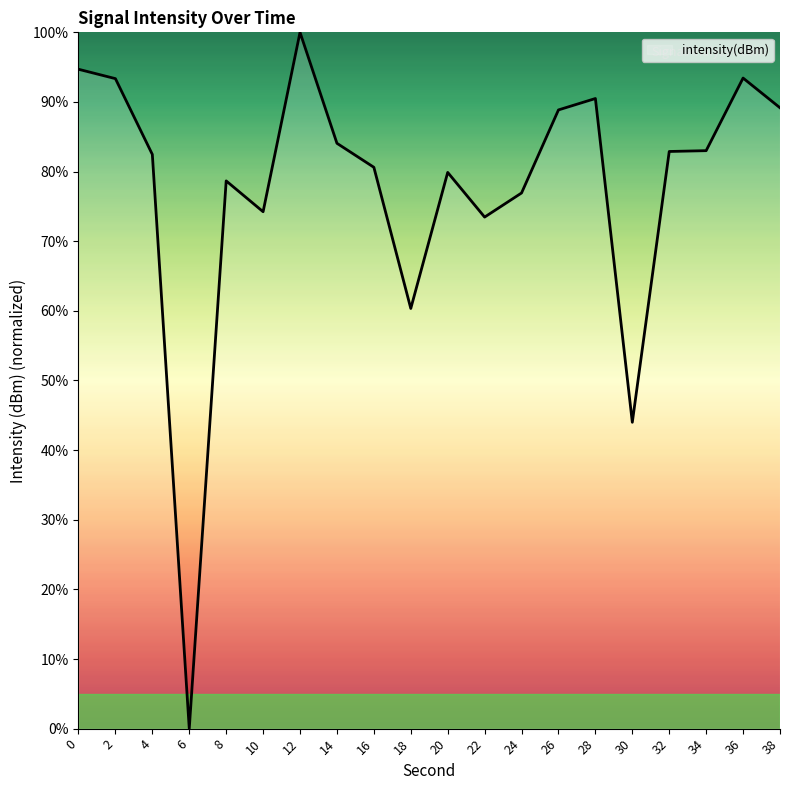

What value does the data have at 28?

90.5